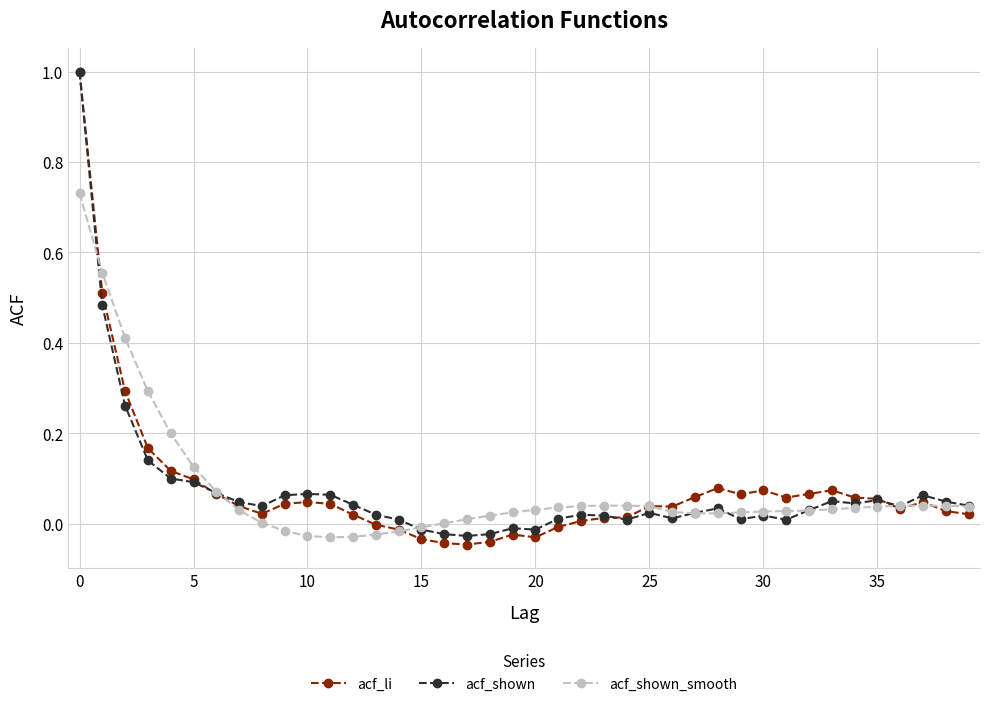

True or false: acf_shown has more than 0 interior local peaks.

True